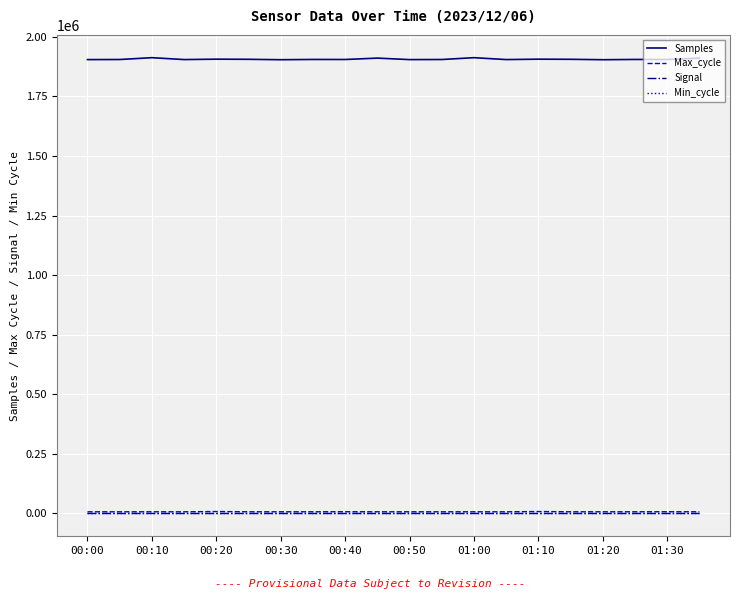

Which series has the widest spread of values?

Samples